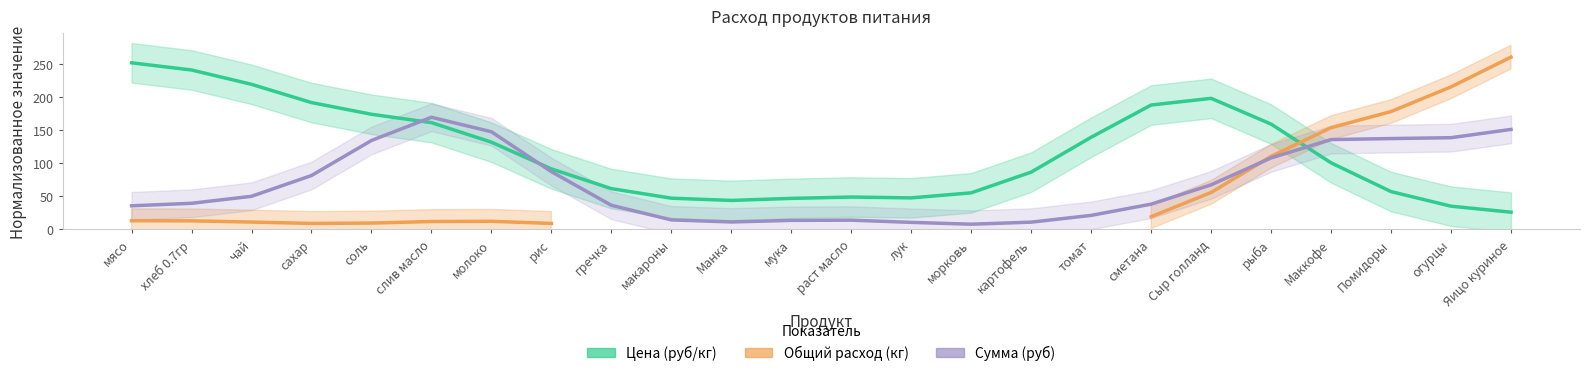

Which series has the largest range (max minus min)?

Общий расход (кг)